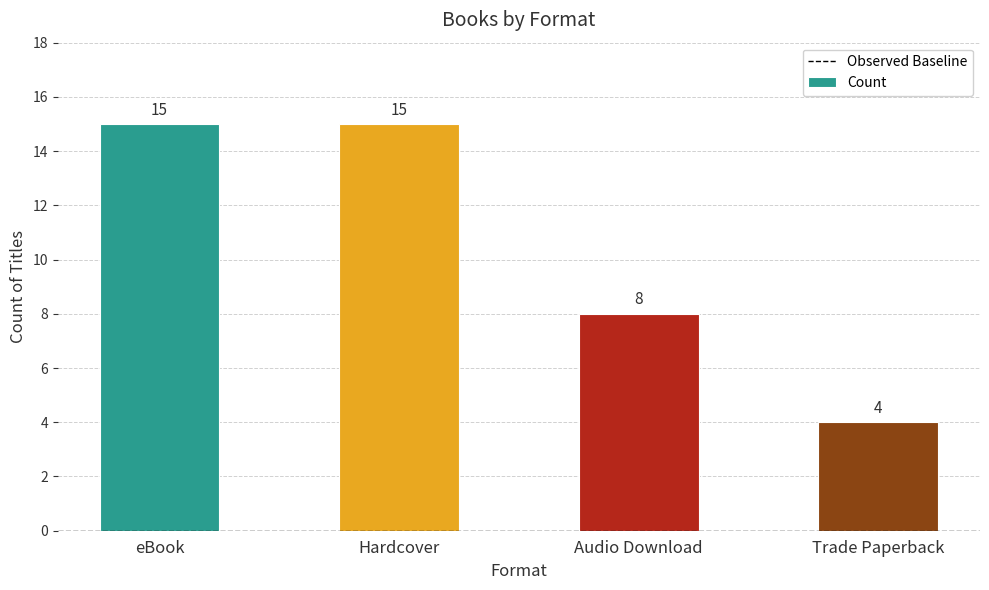

Count the values in the range 8 to 15.

3